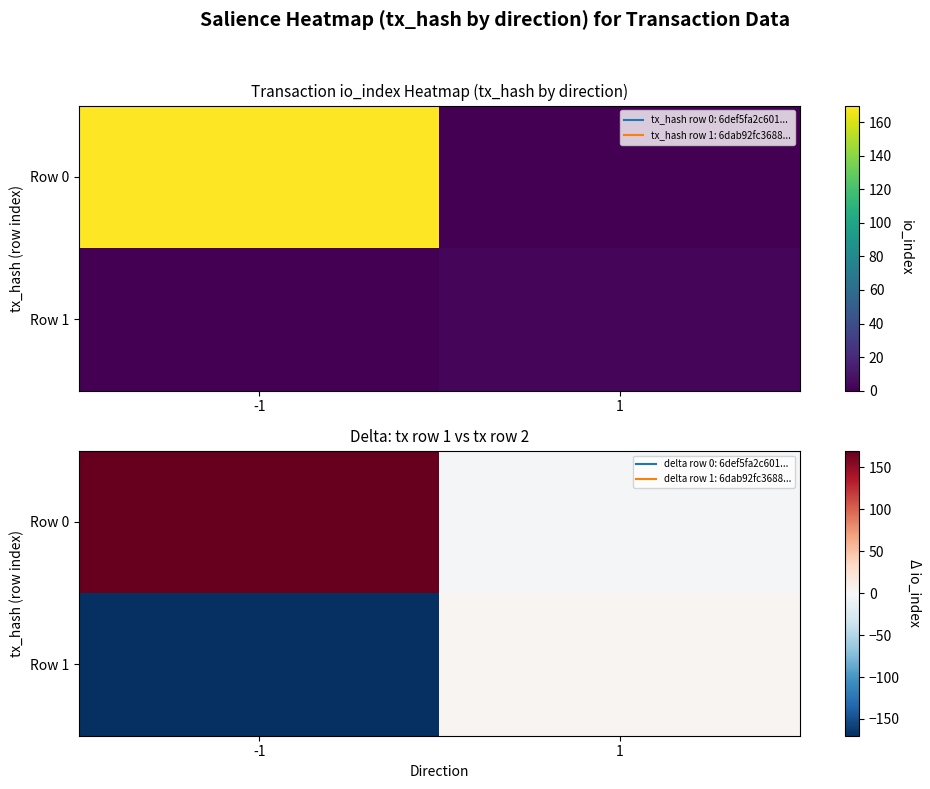

How many values in Row 1 are below zero?

1